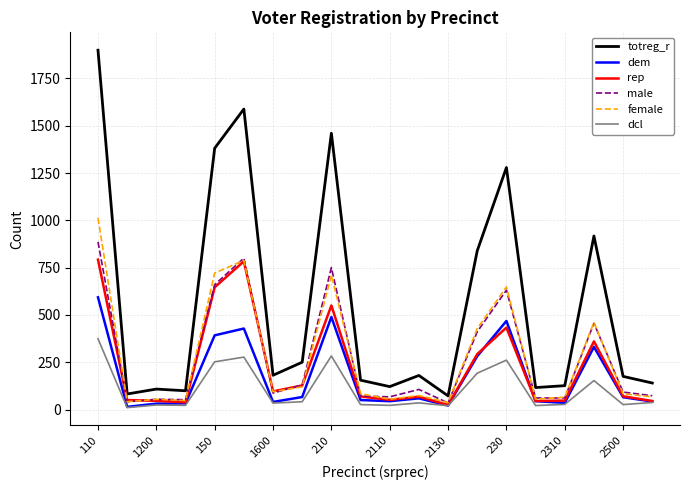

Which series has the largest total across all categories?

totreg_r